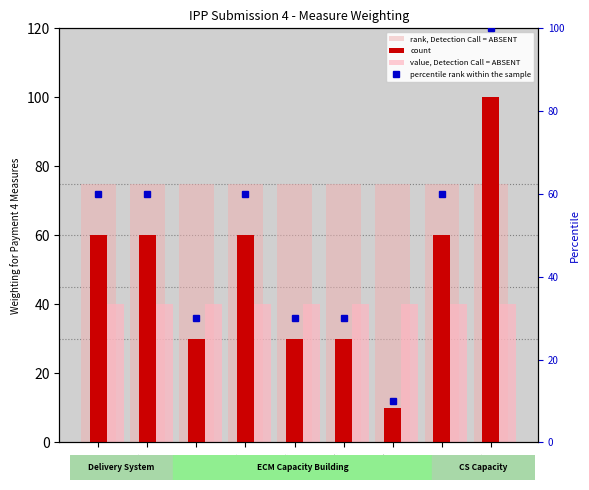

How many distinct data groups are displayed?

4